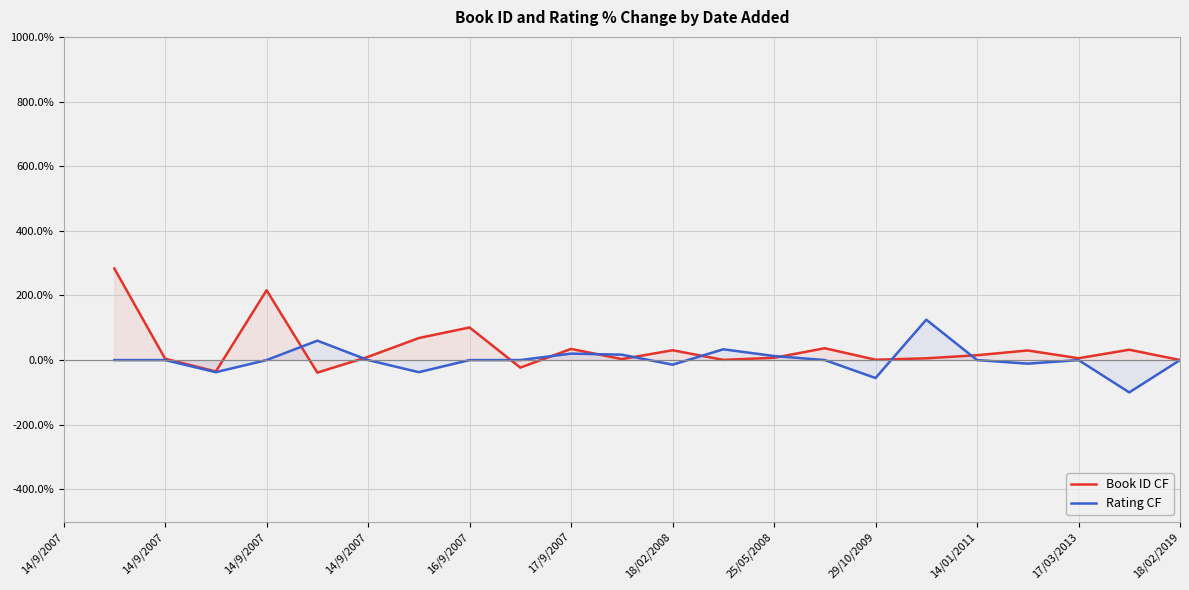

After their last crossing, which series has the higher values: Book ID CF or Rating CF?

Book ID CF